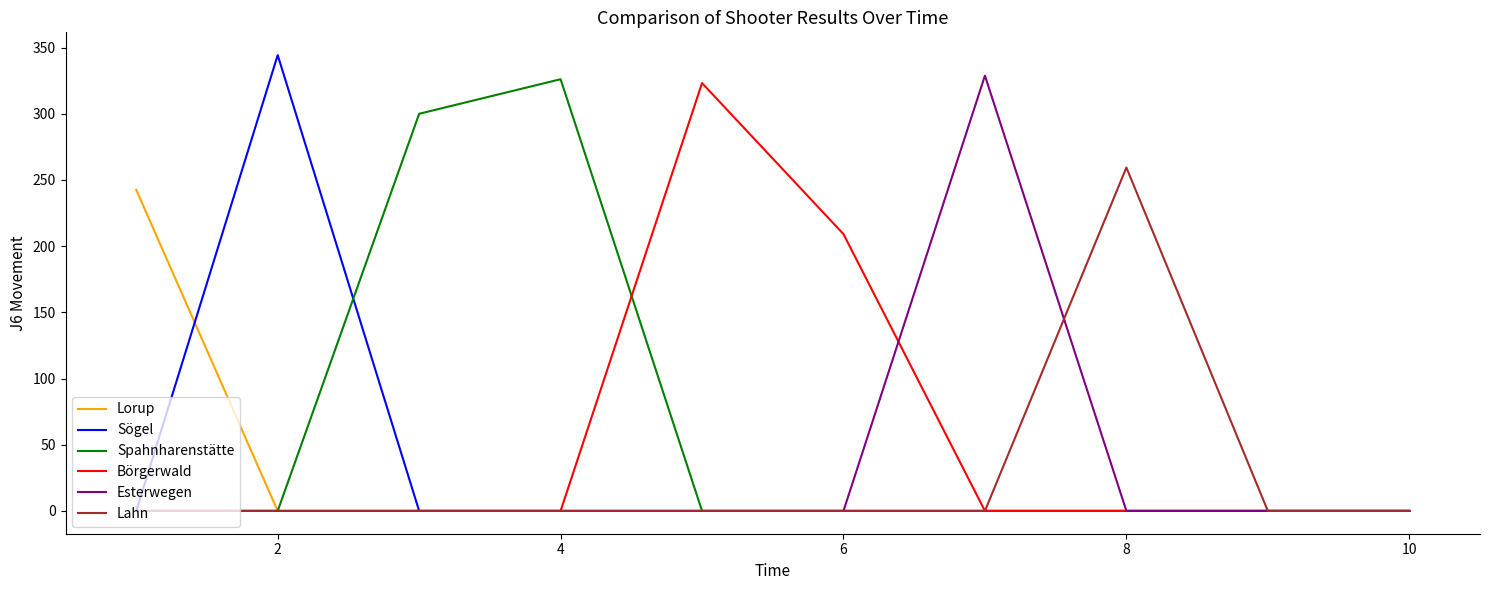

Which series has the widest spread of values?

Sögel